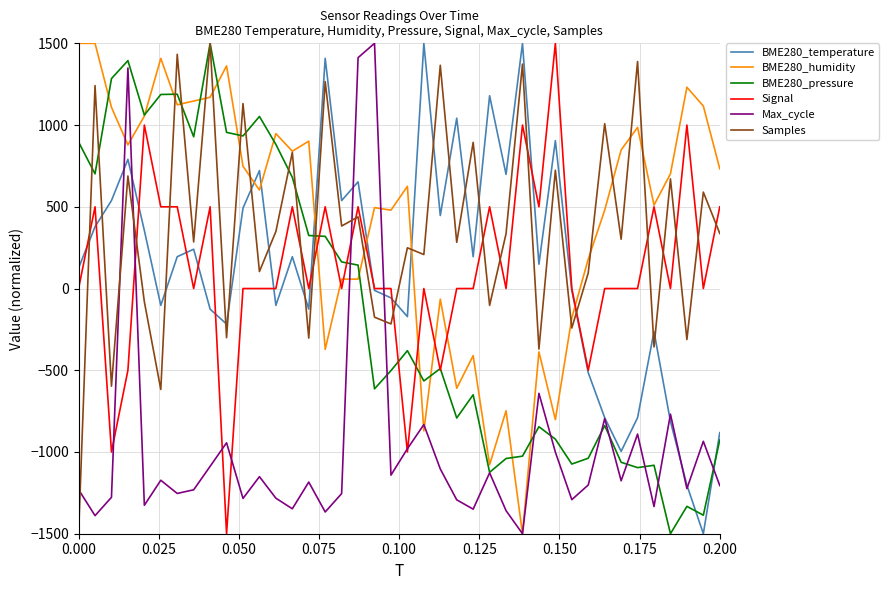

After their last crossing, which series has the higher values: Samples or Max_cycle?

Samples